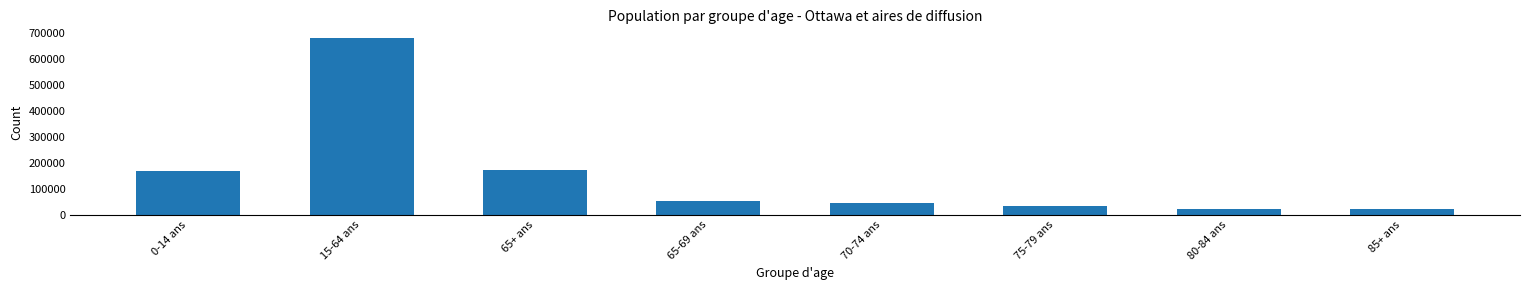

The value at 70-74 ans is 45375. True or false?

True